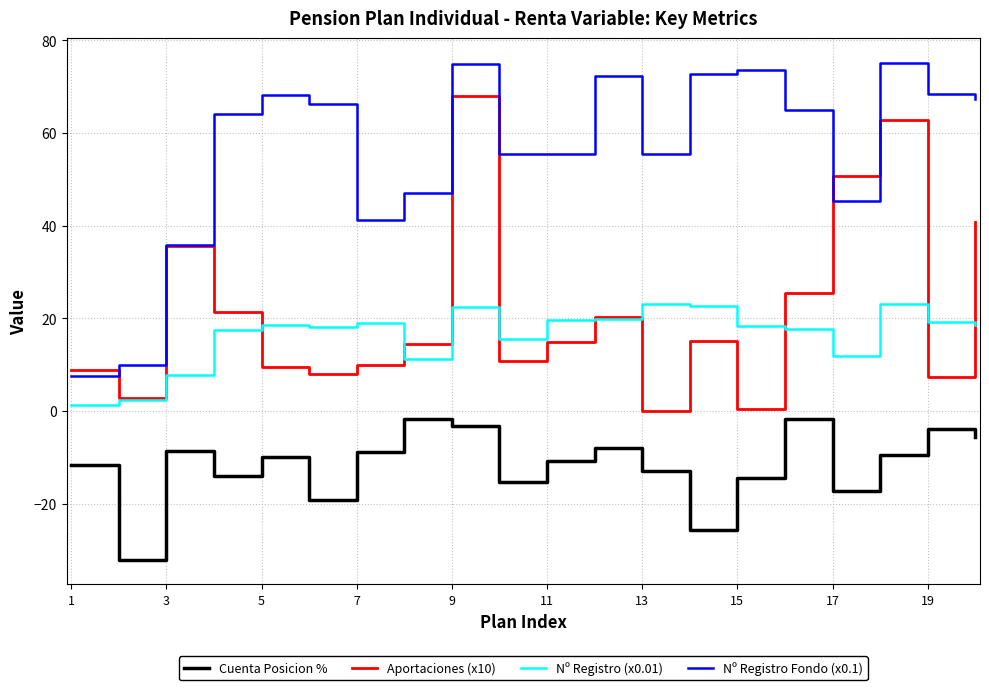

True or false: Nº Registro Fondo (x0.1) and Aportaciones (x10) intersect in this chart.

True